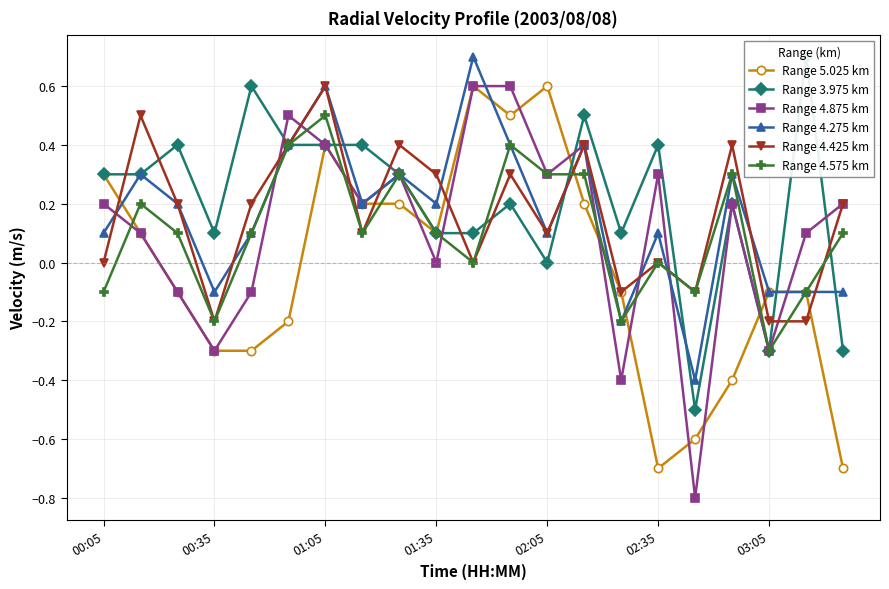

What is the sum of all Range 4.275 km values?

3.4